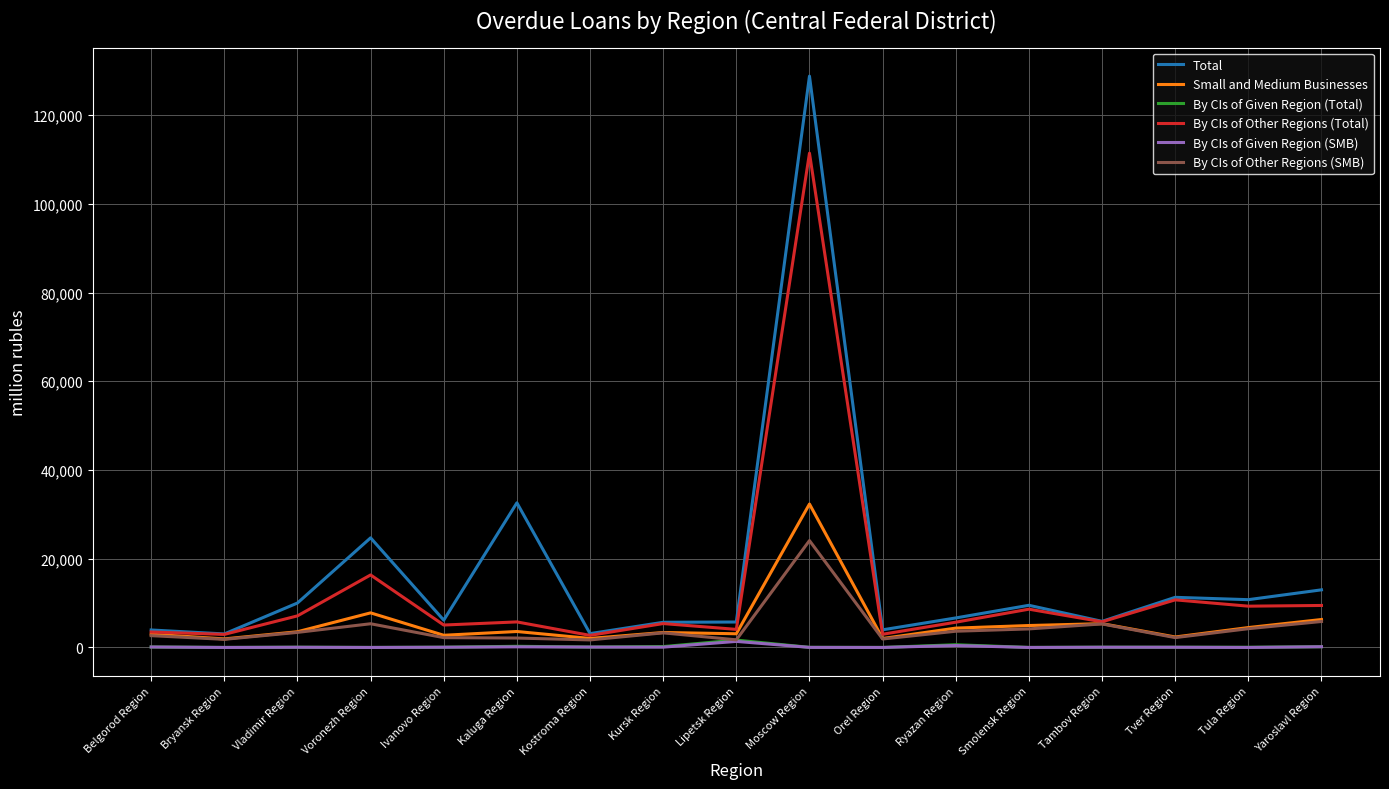

What are all the series names shown in the legend?

Total, Small and Medium Businesses, By CIs of Given Region (Total), By CIs of Other Regions (Total), By CIs of Given Region (SMB), By CIs of Other Regions (SMB)